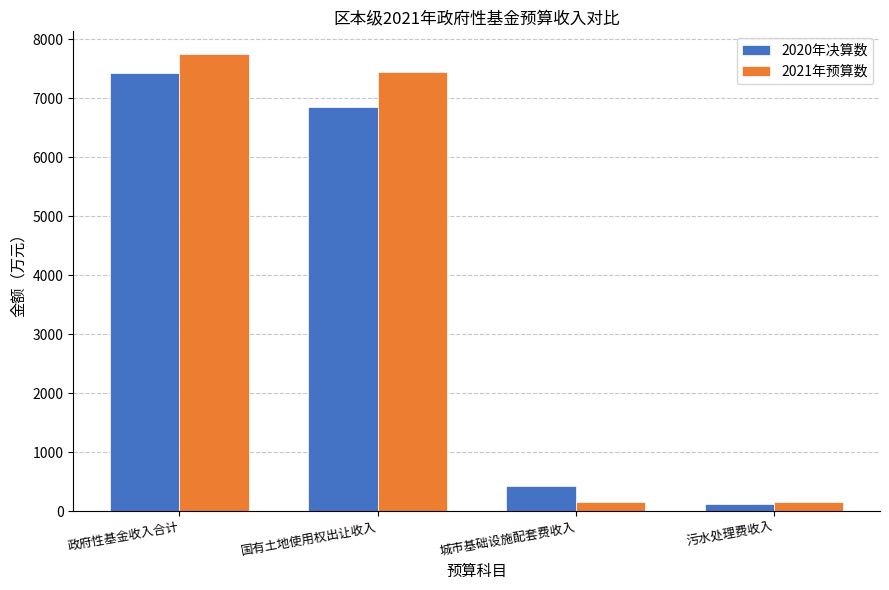

What position from the left is 政府性基金收入合计?

1